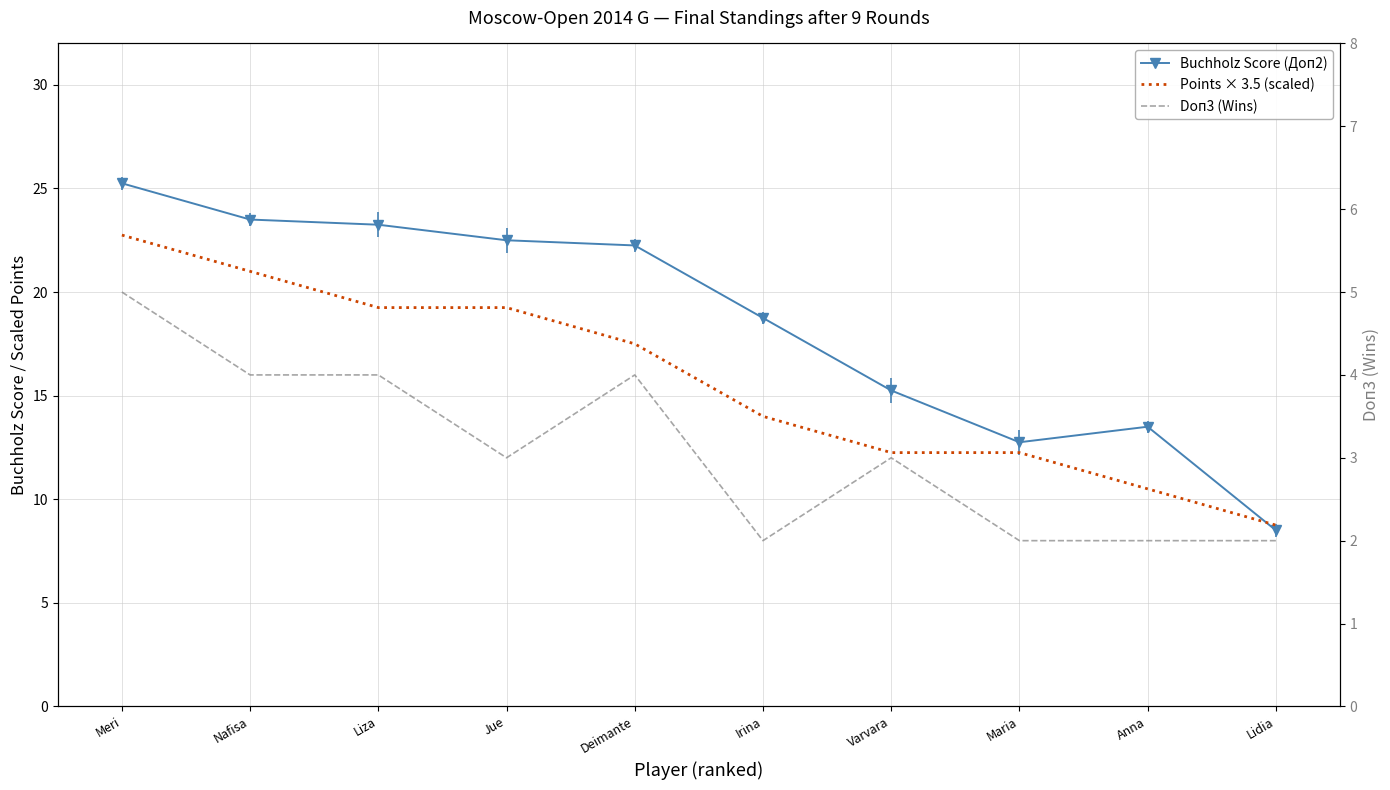

The Buchholz Score (Доп2) series shows 12.8 at Maria. True or false?

True